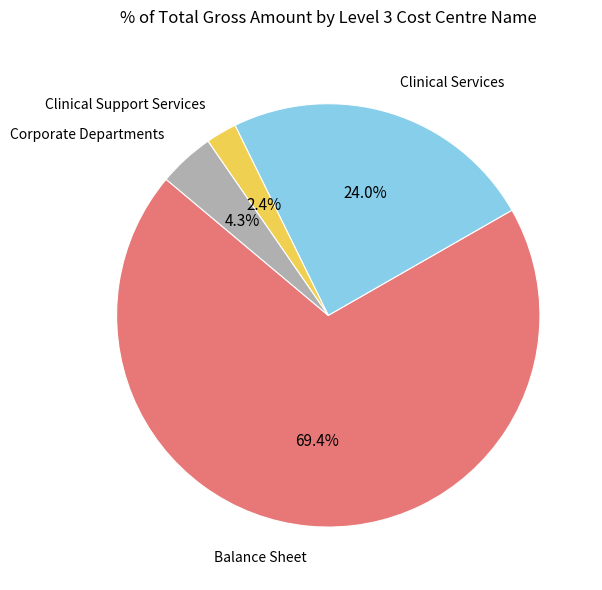

Does any single category account for the majority?

Yes